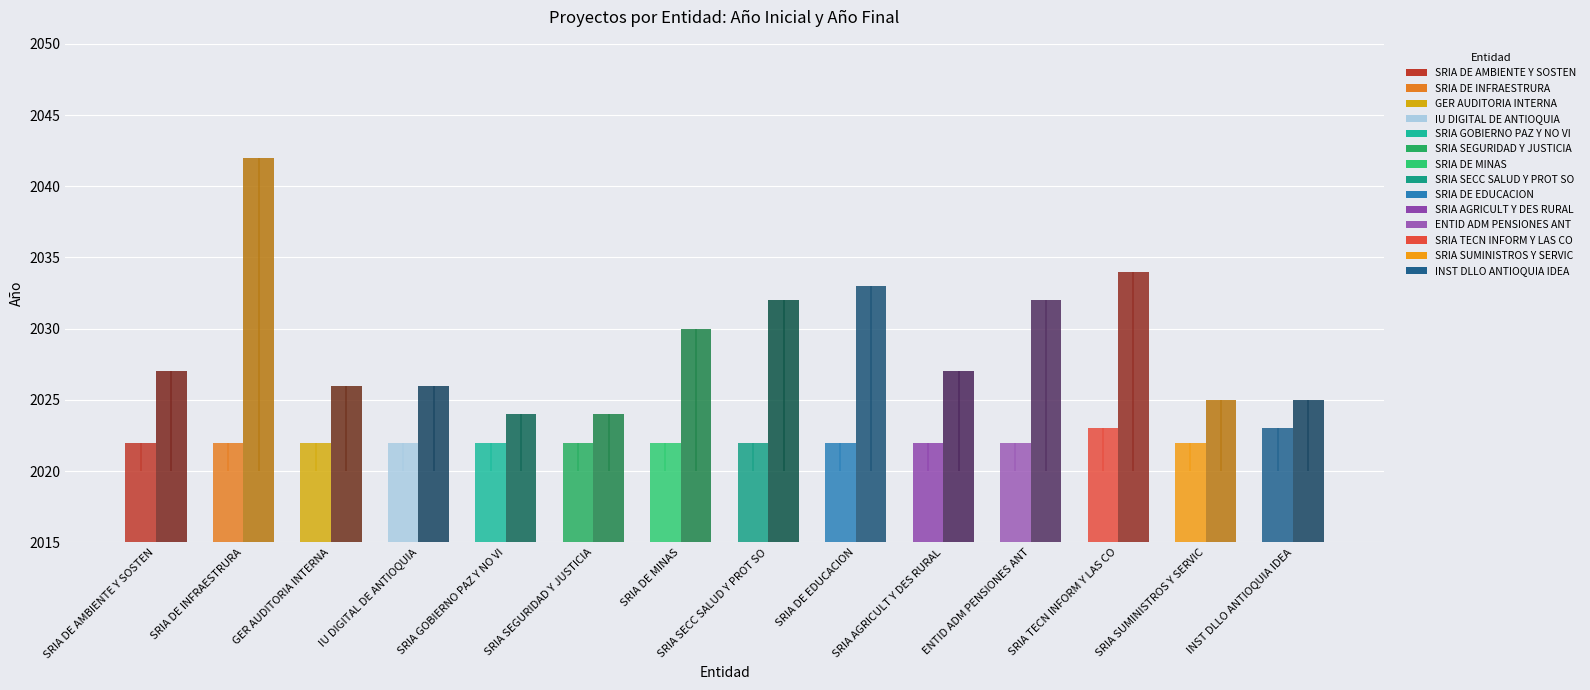

List the series in order of their peak value, highest first.

Año Final, Año Inicial